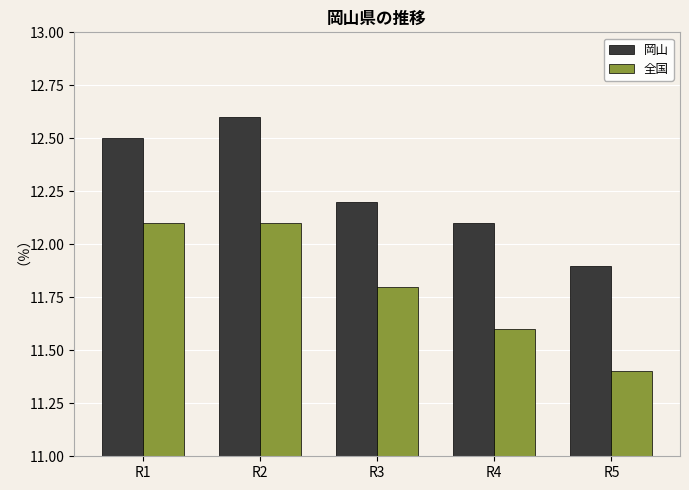

Reading left to right, transcribe all the data shown in this chart.

岡山: 12.5	12.6	12.2	12.1	11.9
全国: 12.1	12.1	11.8	11.6	11.4